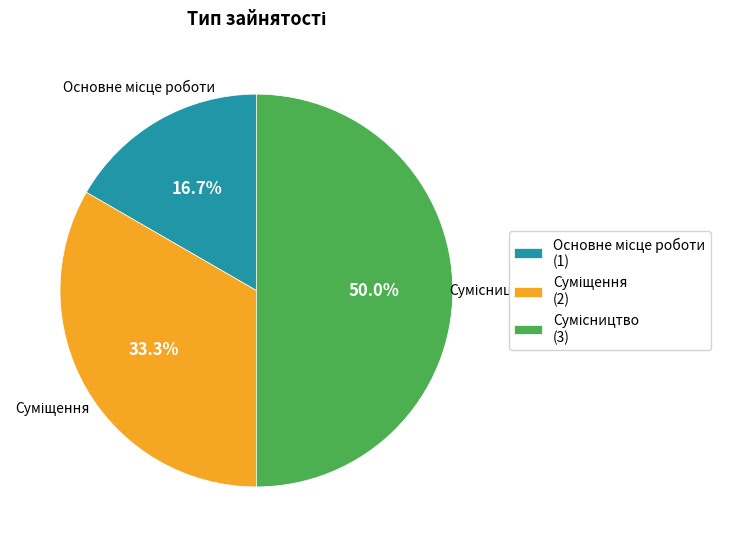

What percentage is the Суміщення slice, to the nearest percent?

33%